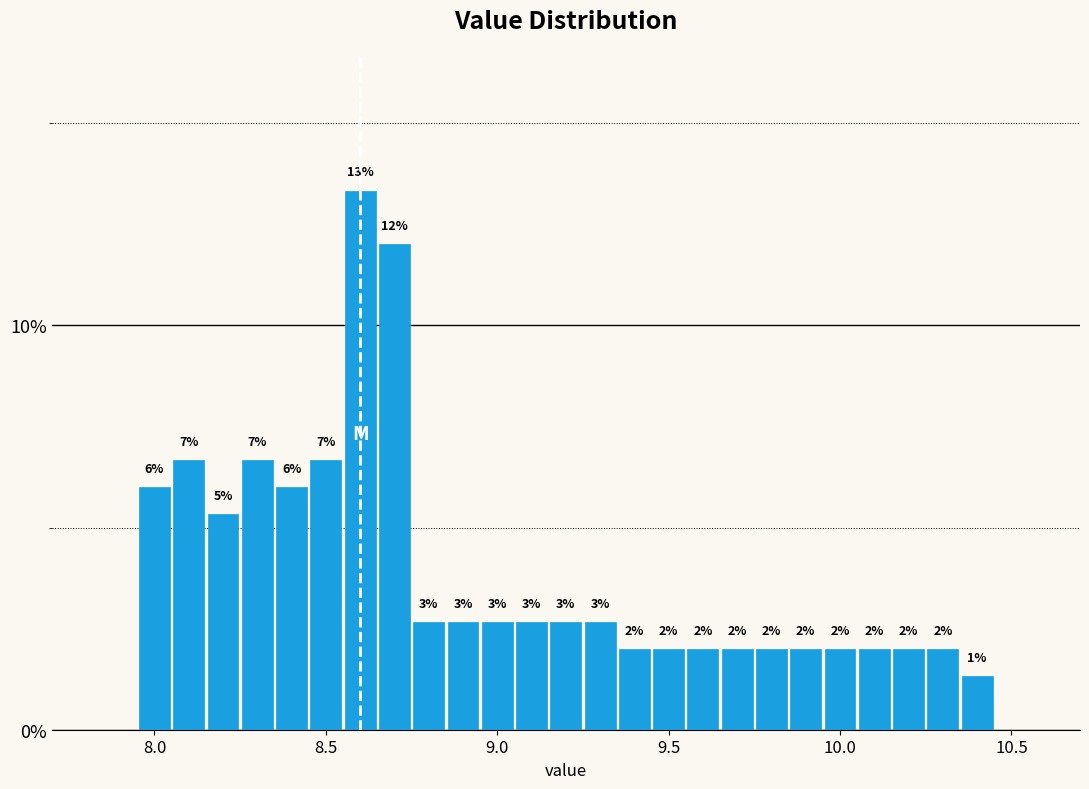

Around what value on the x-axis is the tallest bar? Give the approximate position of its centre, as read against the axis.

8.60